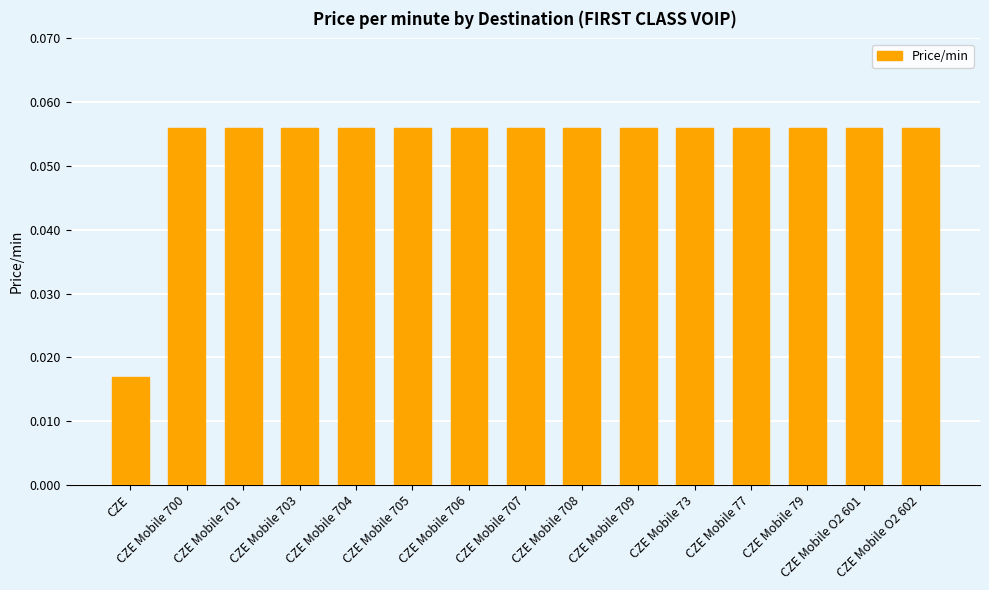

What is the label of the 2nd bar from the left?

CZE Mobile 700